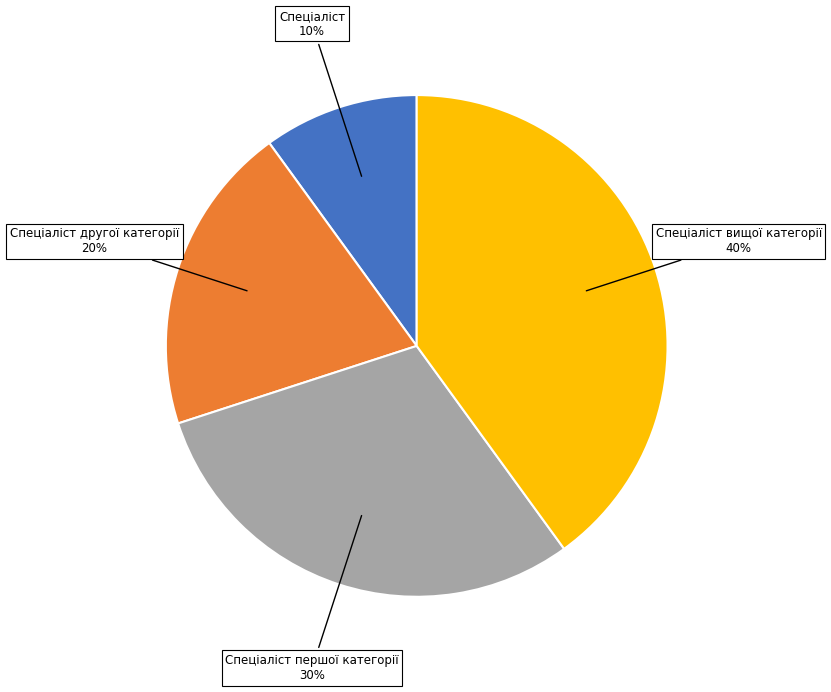

What percentage is the Спеціаліст другої категорії slice, to the nearest percent?

20%